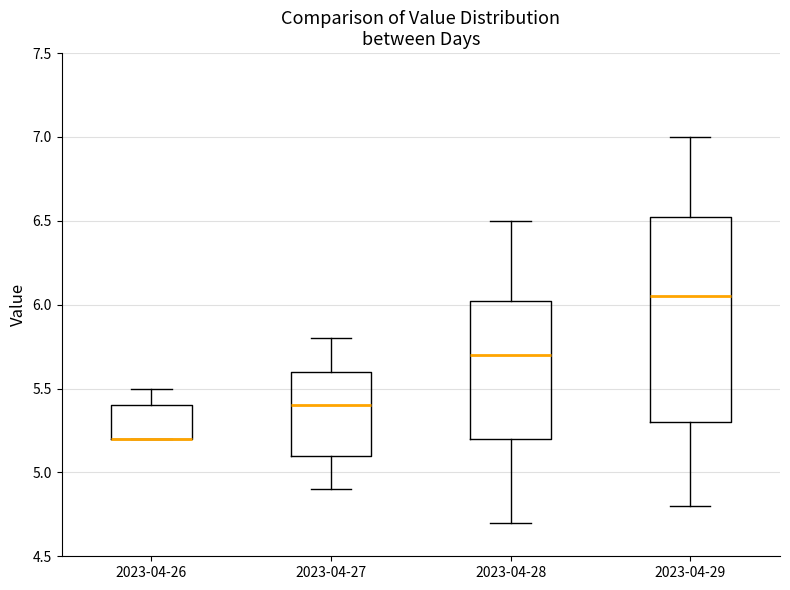

Which box is the tallest, from its lower edge to its upper edge?

2023-04-29